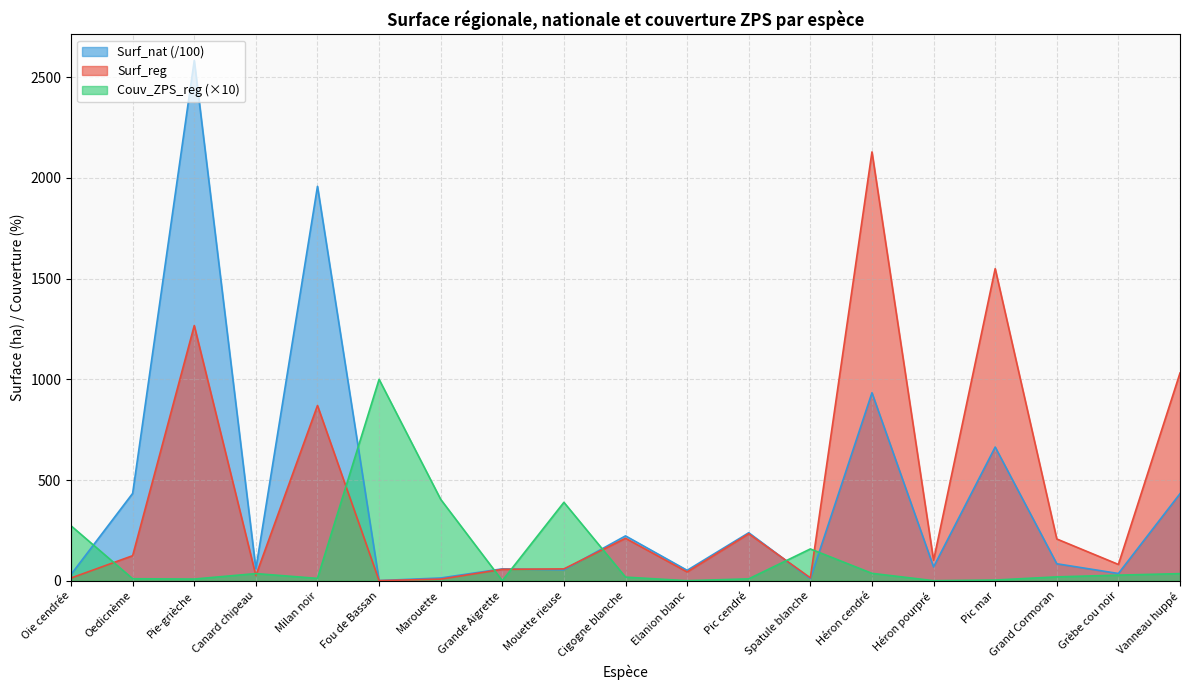

Which has a higher value, Vanneau huppé or Elanion blanc?

Vanneau huppé